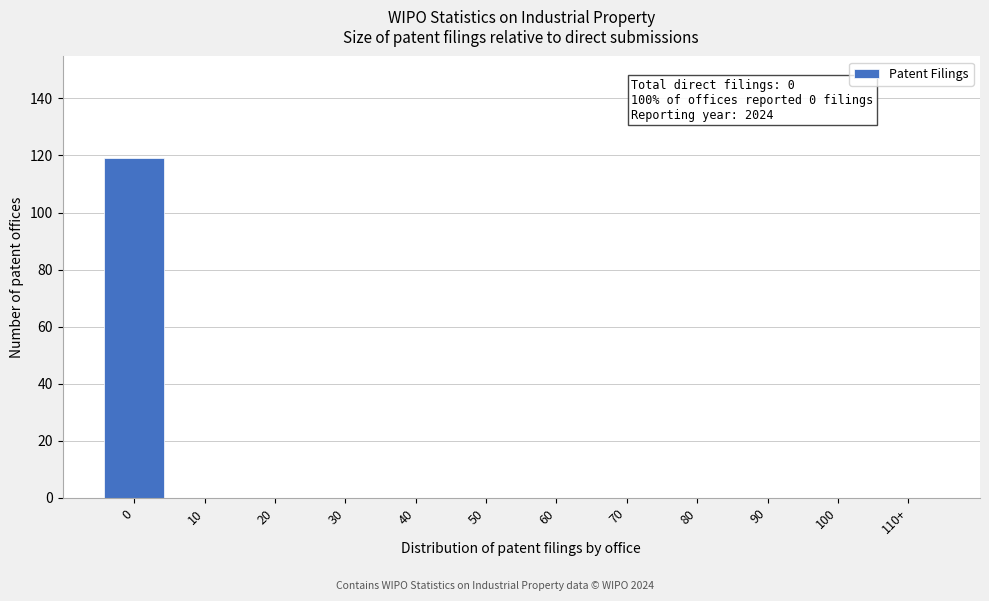

Reading left to right, transcribe all the data shown in this chart.

0=119	10=0	20=0	30=0	40=0	50=0	60=0	70=0	80=0	90=0	100=0	110+=0